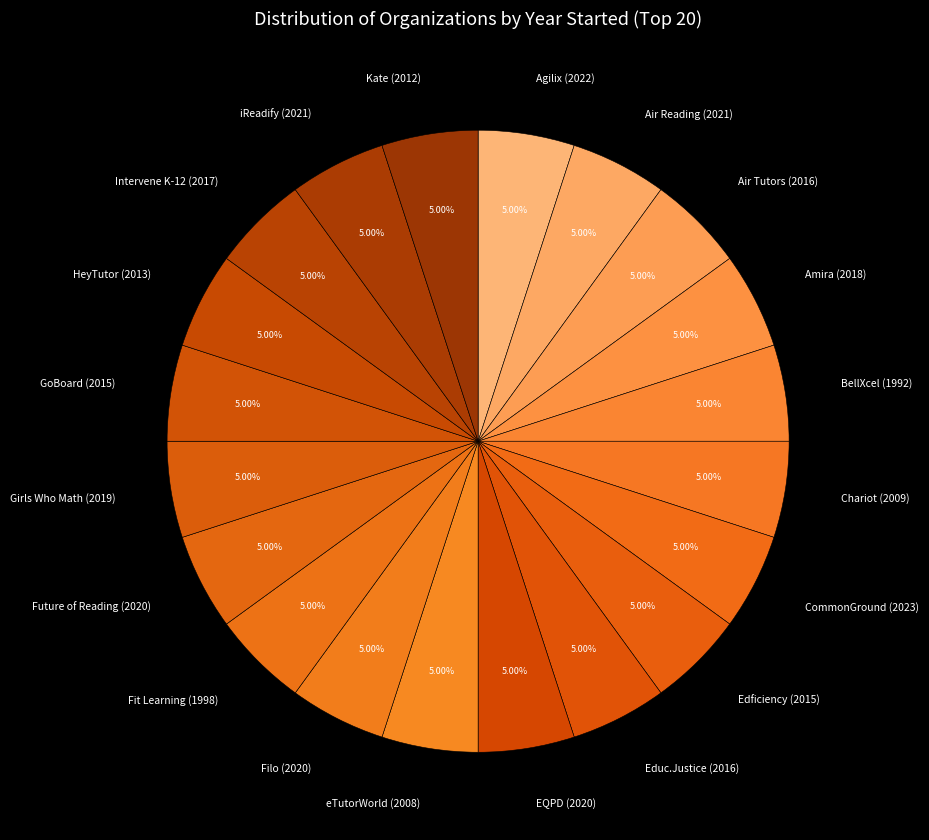

Is there a majority slice in this chart?

No